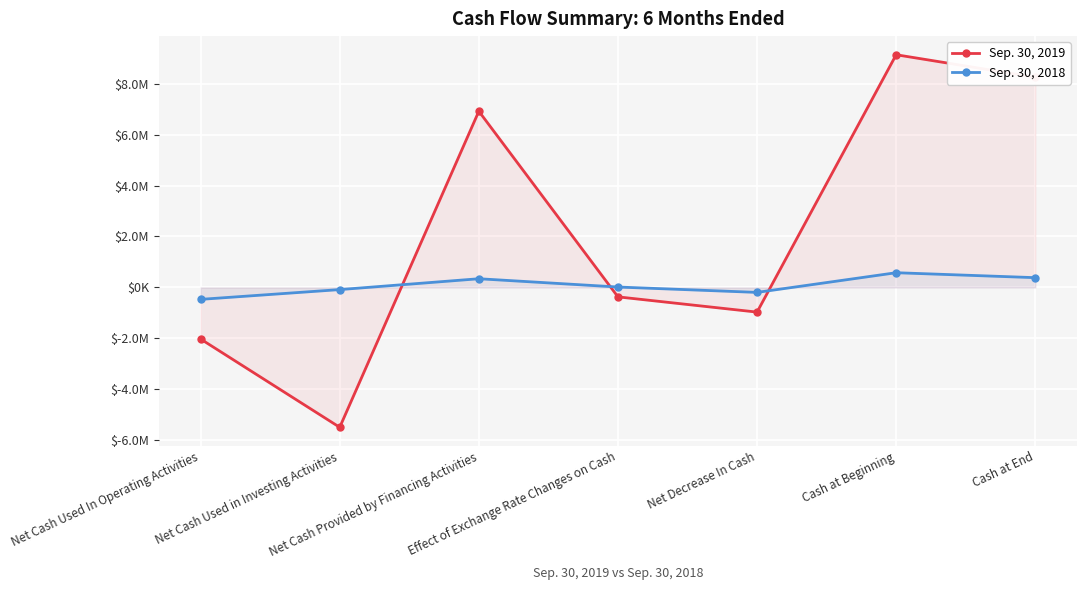

Which series has the largest total across all categories?

Sep. 30, 2019